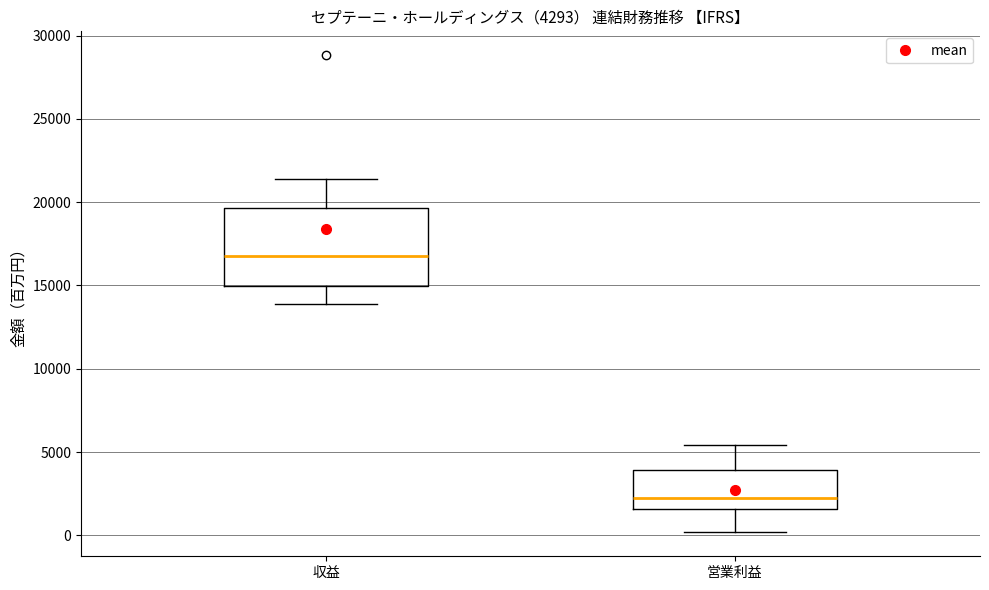

Comparing the boxes themselves (not the whiskers), which one is the tallest?

収益